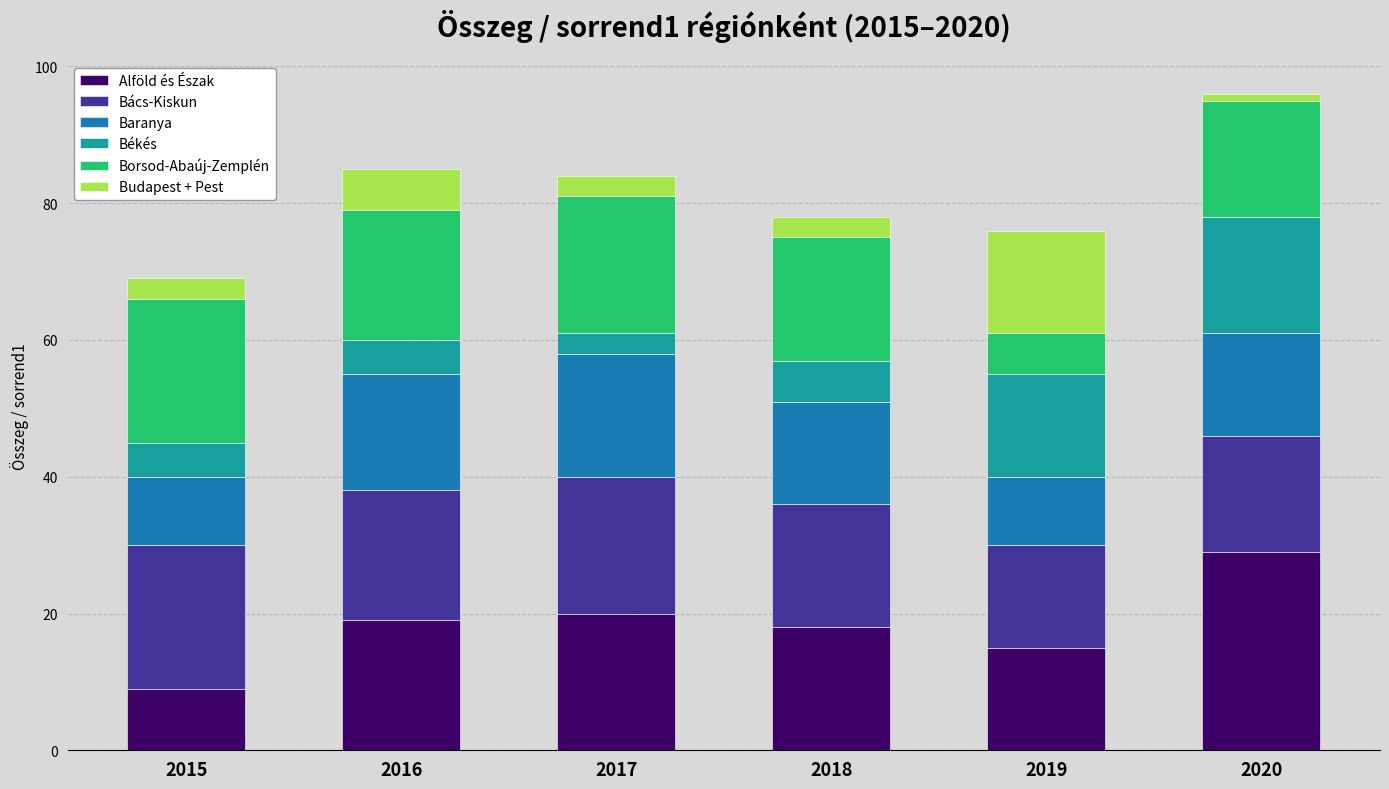

Are the bars horizontal?

No